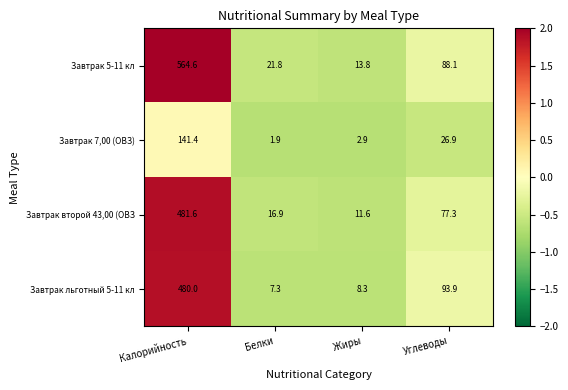

The Завтрак второй 43,00 (ОВЗ series shows 16.9 at Белки. True or false?

True